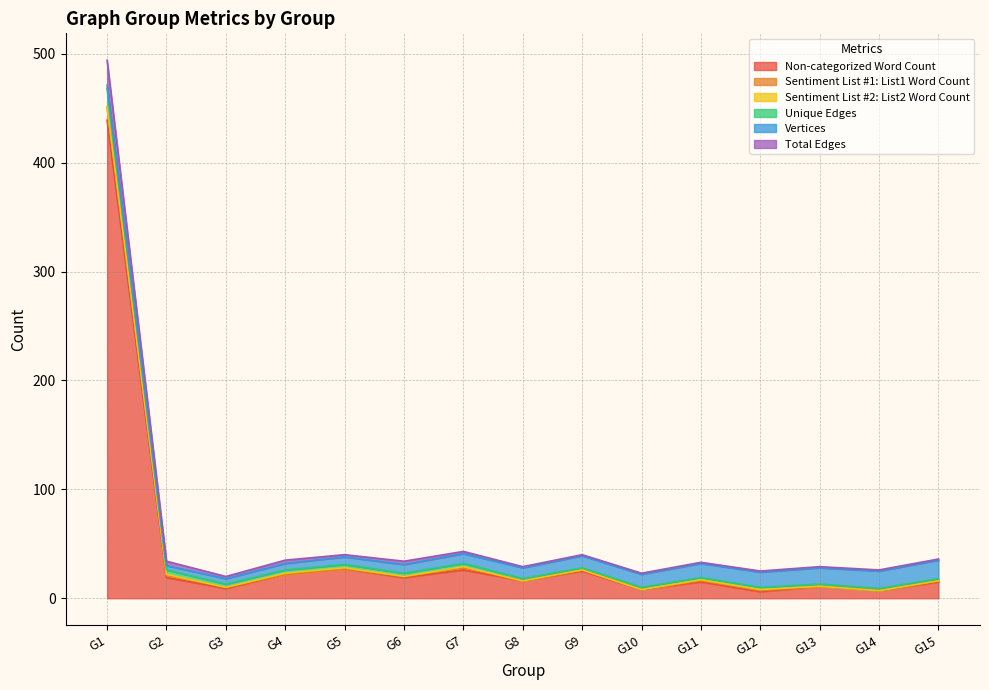

What is the highest value of the Non-categorized Word Count series?

439